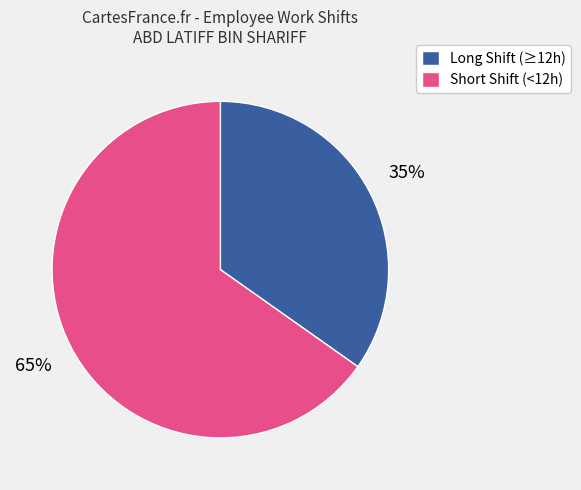

Does any single category account for the majority?

Yes